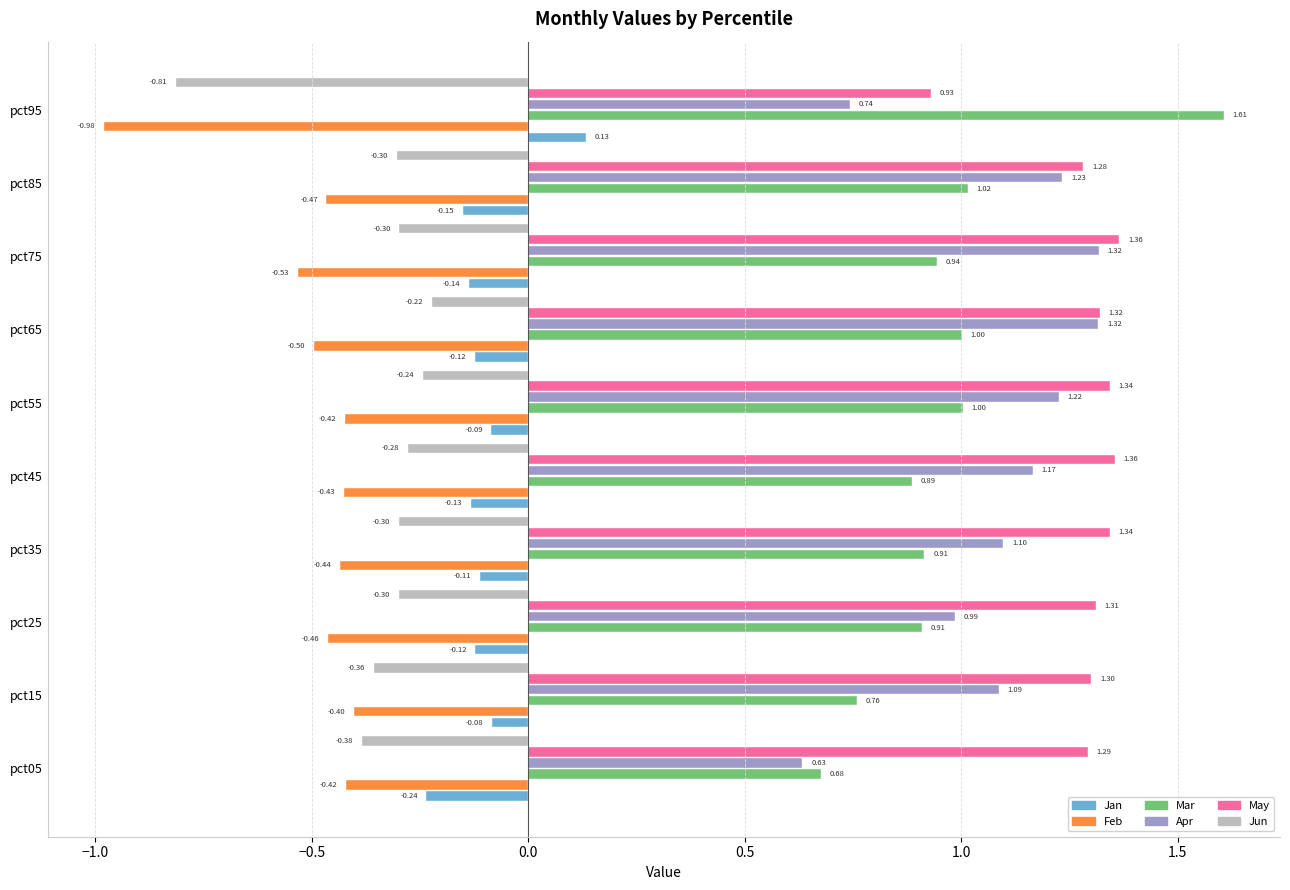

List the series in order of their peak value, lowest first.

Feb, Jun, Jan, Apr, May, Mar